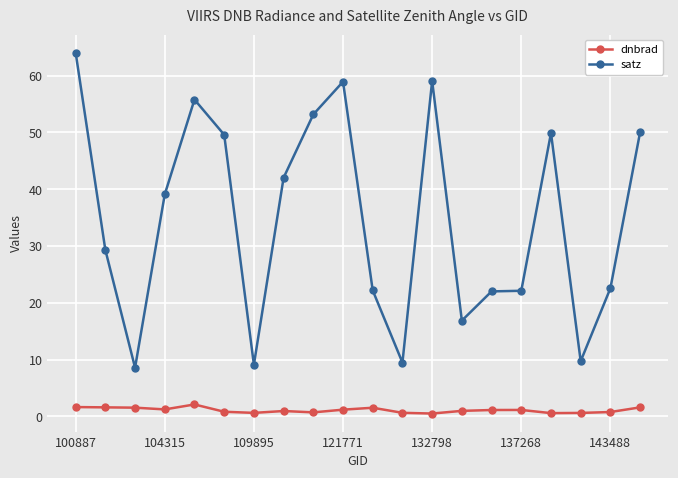

List the series in order of their overall mean, lowest first.

dnbrad, satz